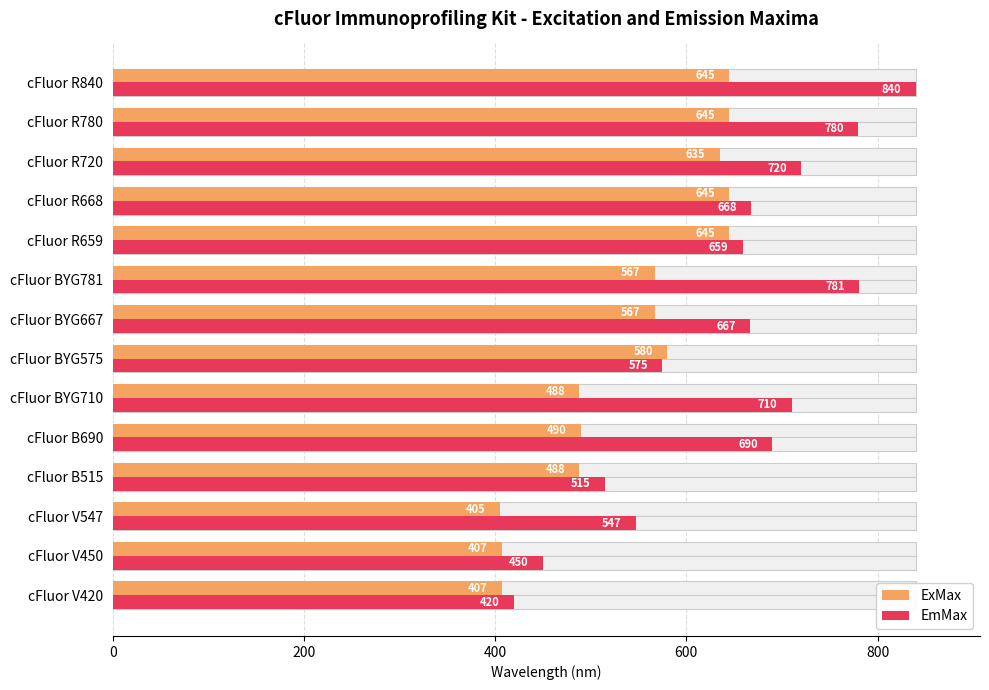

What is the difference between the second highest and second lowest values in the ExMax series?

238